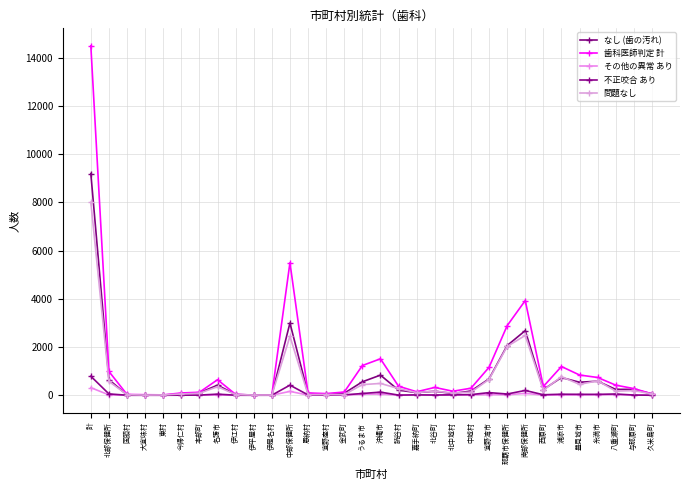

How many data points in 不正咬合 あり are less than 17?

16